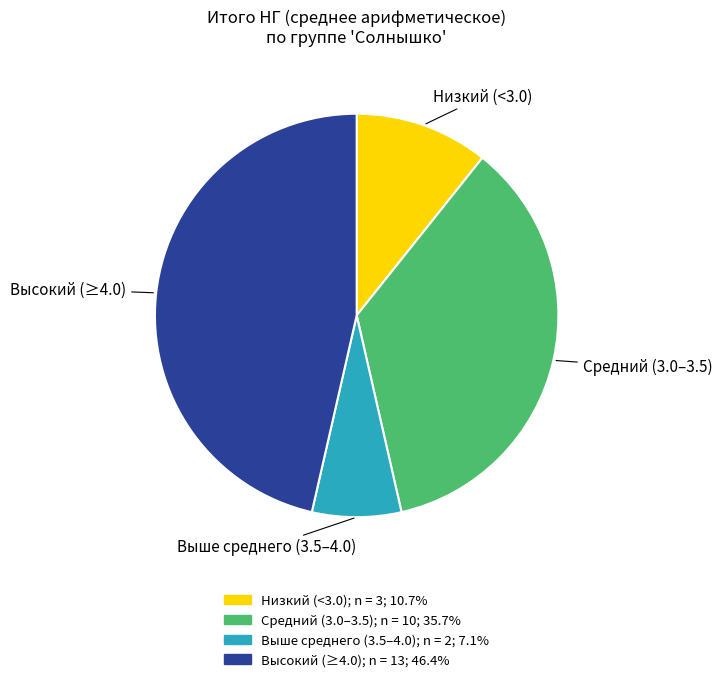

Does any single category account for the majority?

No